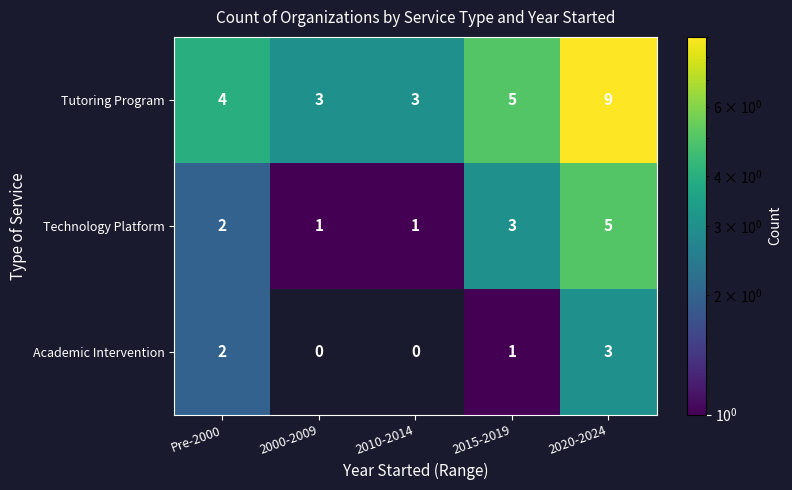

At which label does Academic Intervention reach its peak?

2020-2024